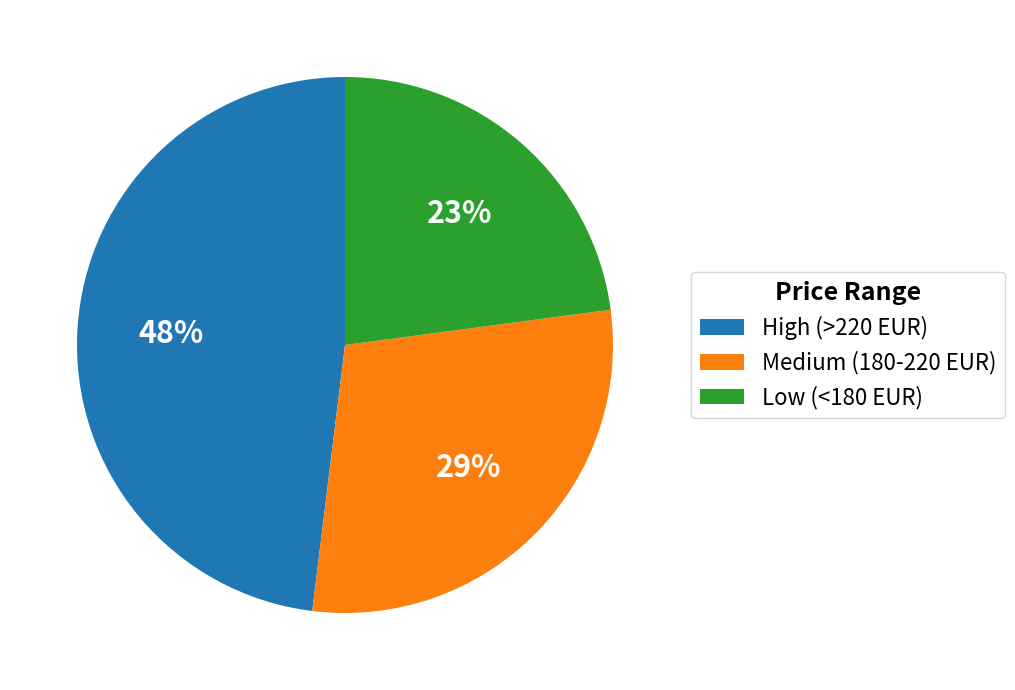

What percentage is the High (>220 EUR) slice, to the nearest percent?

48%